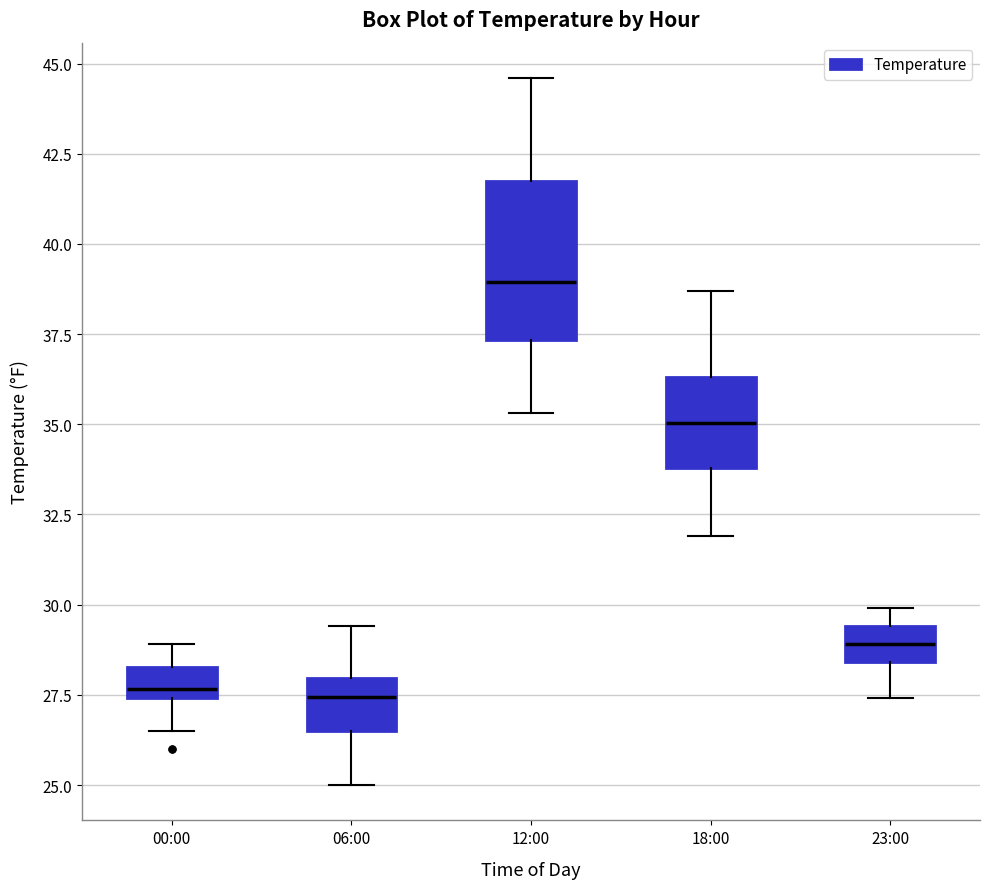

Reading left to right, transcribe this box plot: for each box, give where its median line is, the range the box spans, and where its two whiskers end, as read against the y-axis. The values are not printed on the chart, so give them approximately, as read against the axis.

00:00: median 27.5 (just above the box's lower edge), box 27.5 to 28.5, whiskers 26.5 to 29.0
06:00: median 27.5, box 26.5 to 28.0, whiskers 25.0 to 29.5
12:00: median 39.0, box 37.5 to 42.0, whiskers 35.5 to 44.5
18:00: median 35.0, box 34.0 to 36.5, whiskers 32.0 to 38.5
23:00: median 29.0, box 28.5 to 29.5, whiskers 27.5 to 30.0